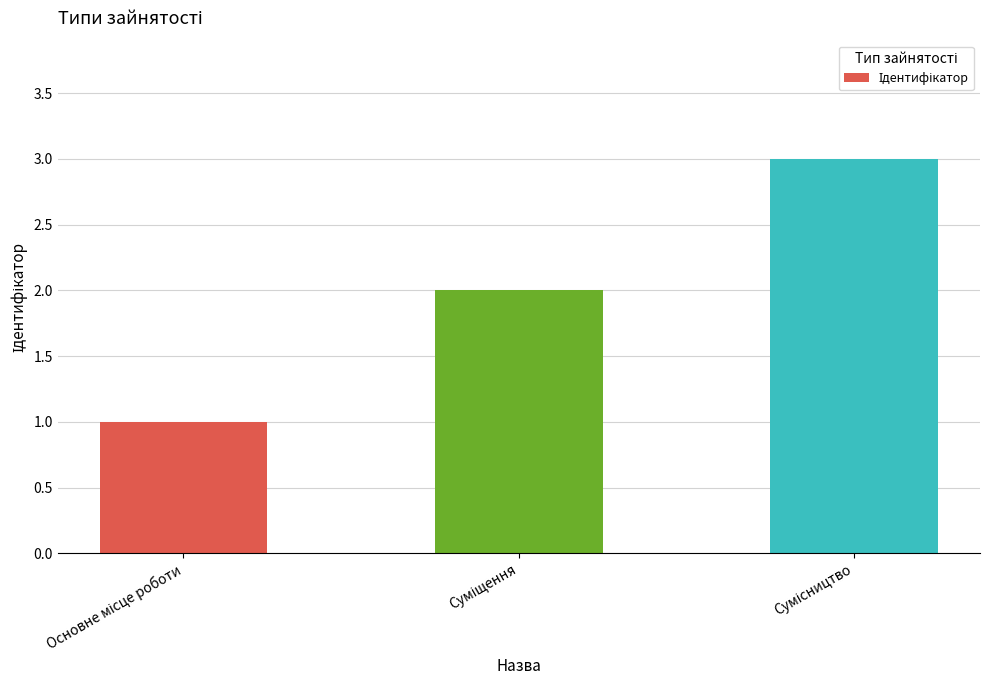

What is the greatest value displayed?

3